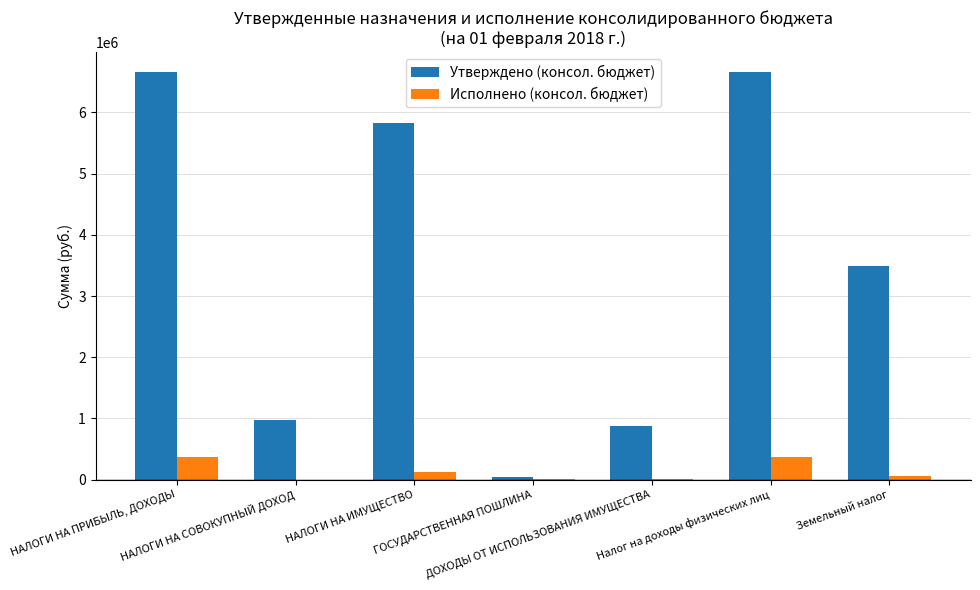

Are the bars grouped side by side (vs. stacked)?

Yes